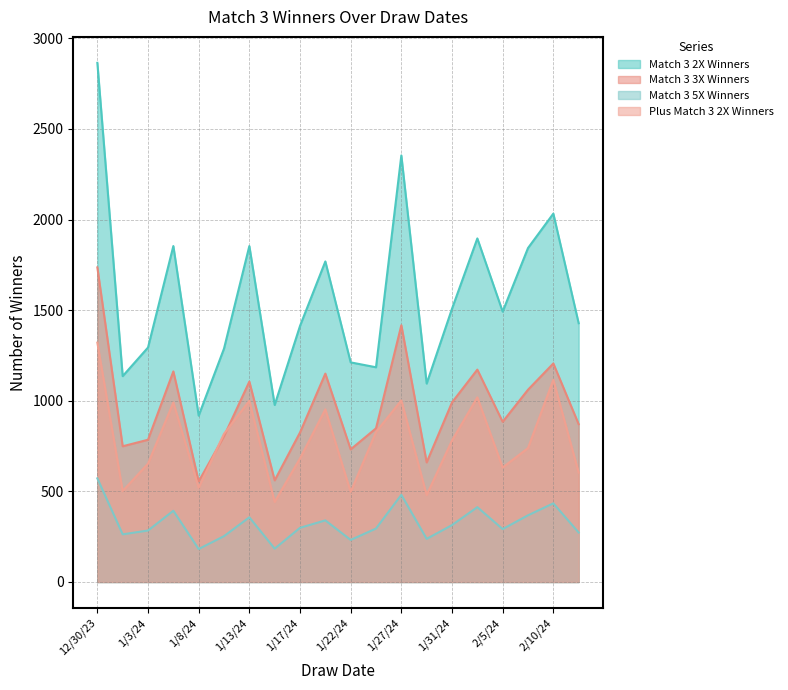

Is the value of Match 3 3X Winners at 1/6/24 greater than the value of Match 3 2X Winners at 1/6/24?

No